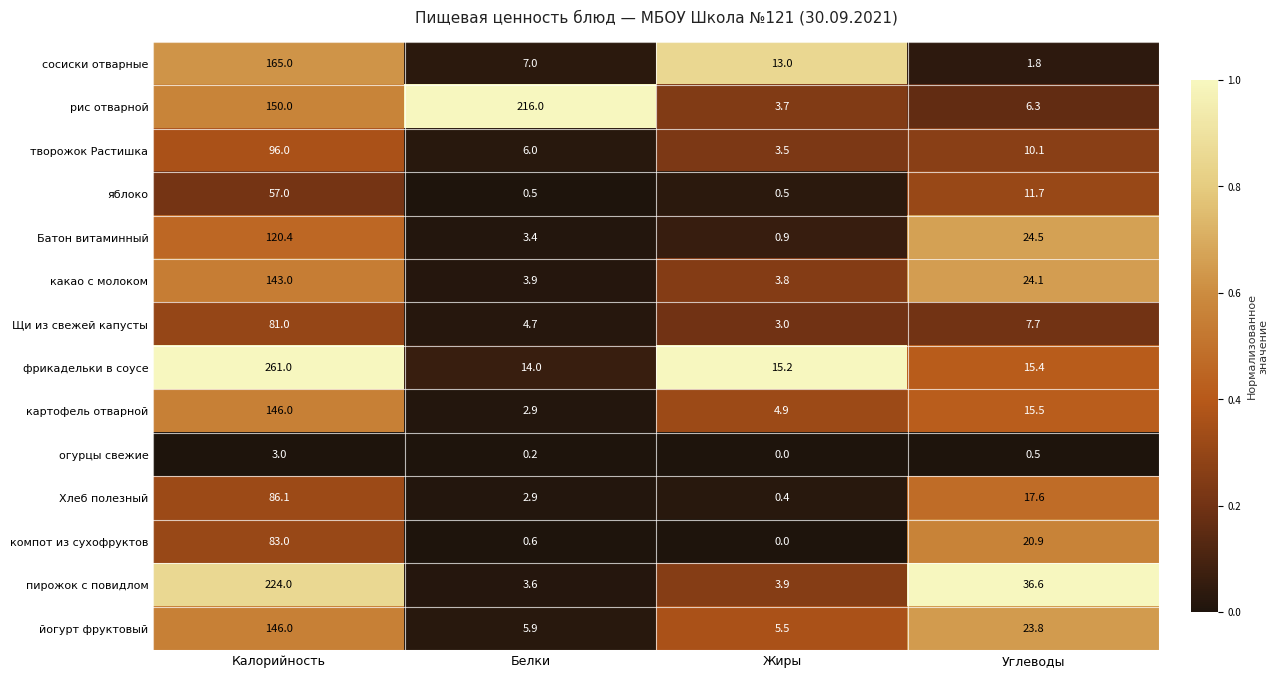

Rank the categories by огурцы свежие value from lowest to highest.

Жиры, Белки, Углеводы, Калорийность